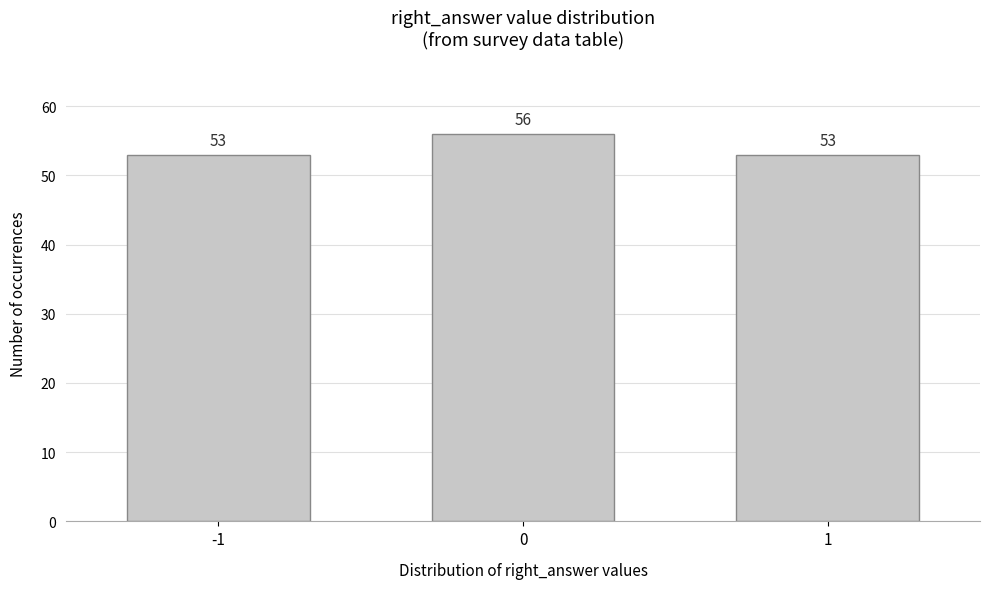

Reading left to right, what are all the values shown in this chart?

53	56	53